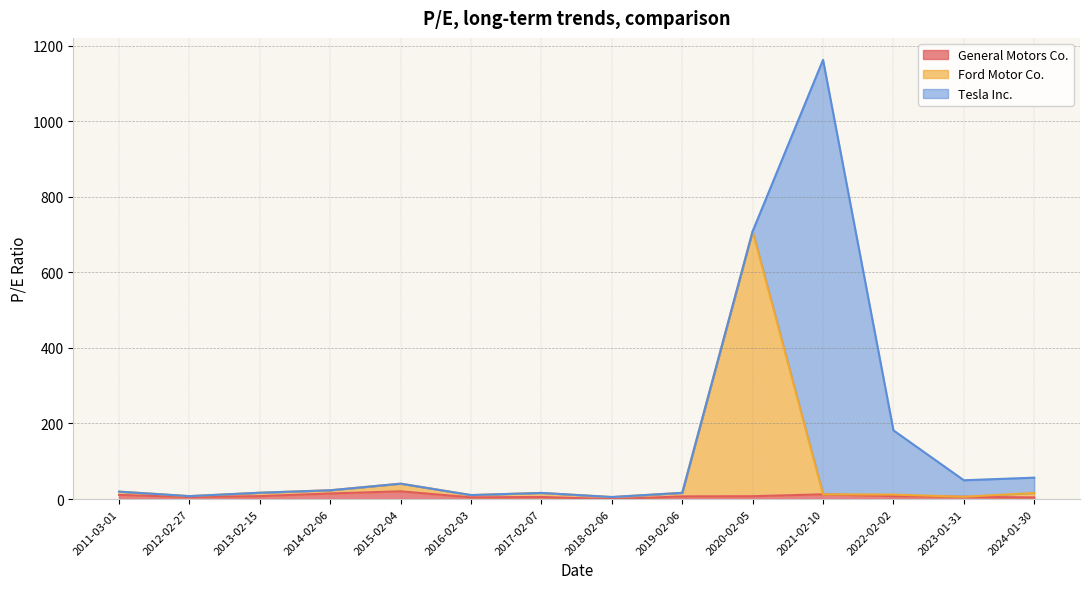

At which category is the sum across all series the highest?

2021-02-10